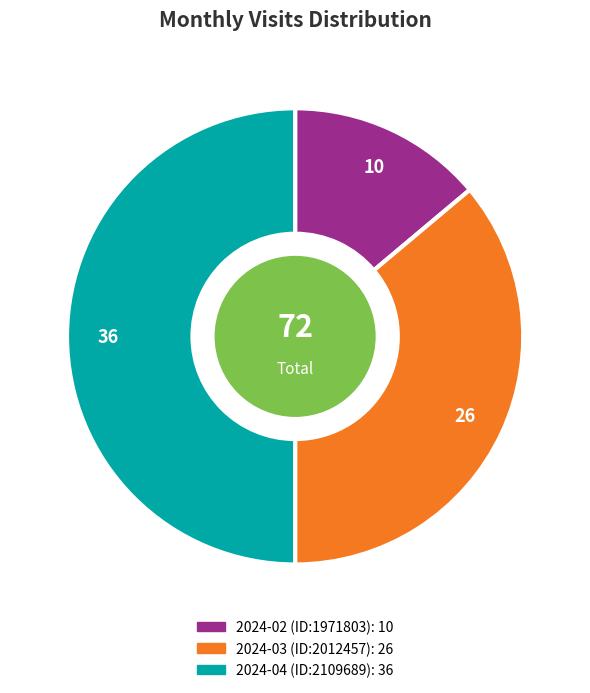

Which category has the smallest portion of the pie?

2024-02 (ID:1971803)